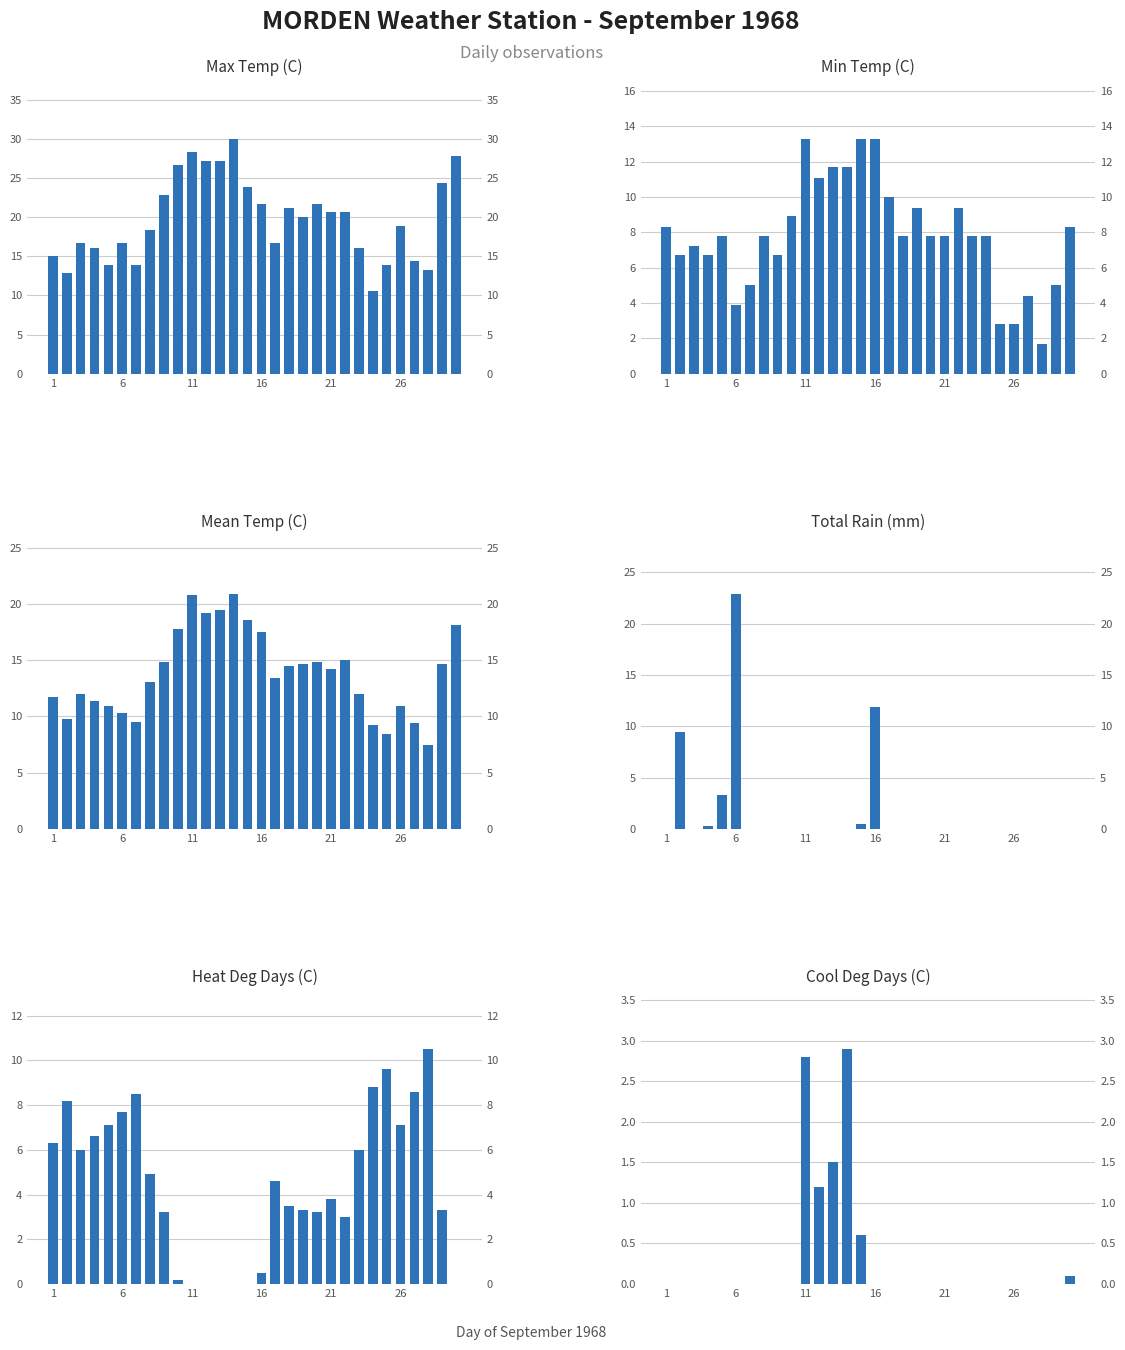

How many data points in Cool Deg Days (C) are above 0?

6